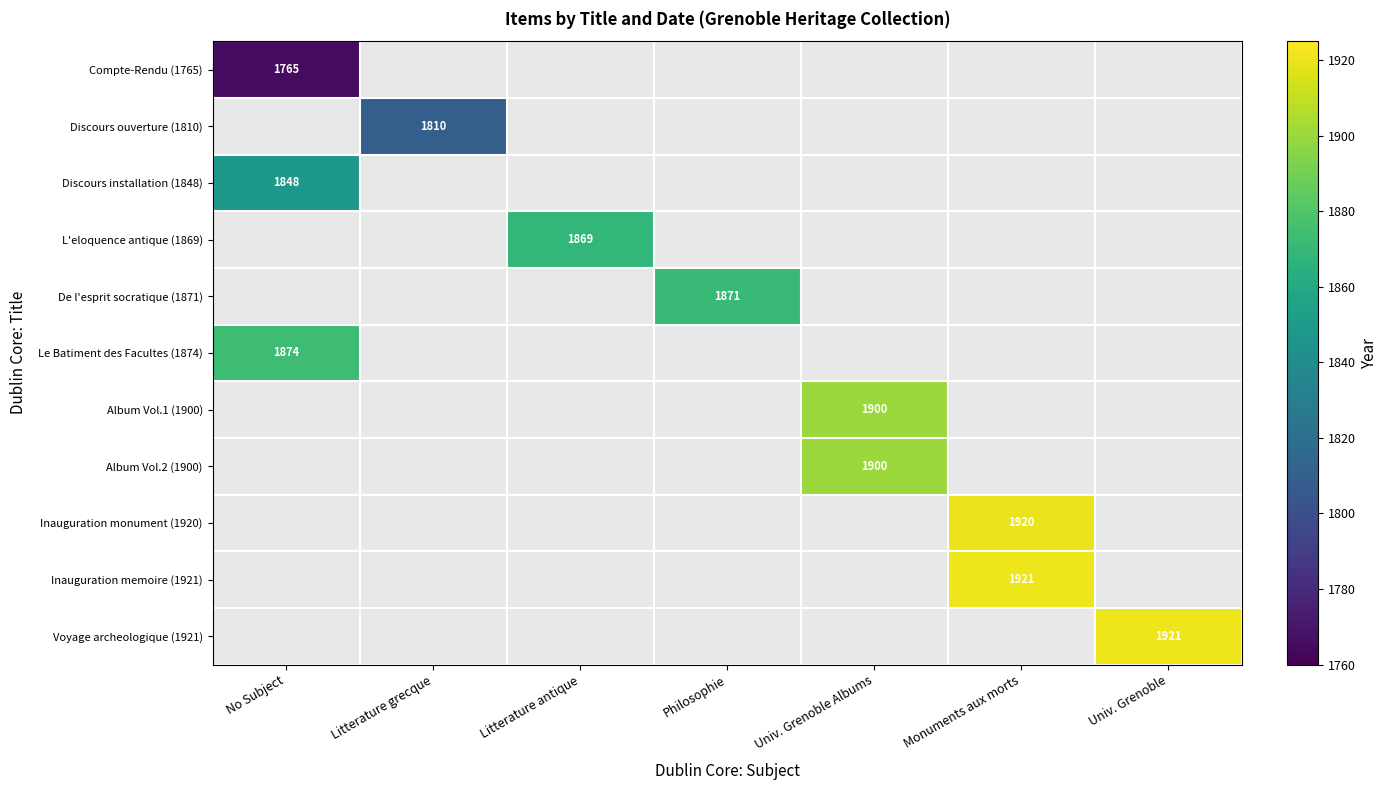

The Inauguration monument (1920) series shows 1920 at Monuments aux morts. True or false?

True